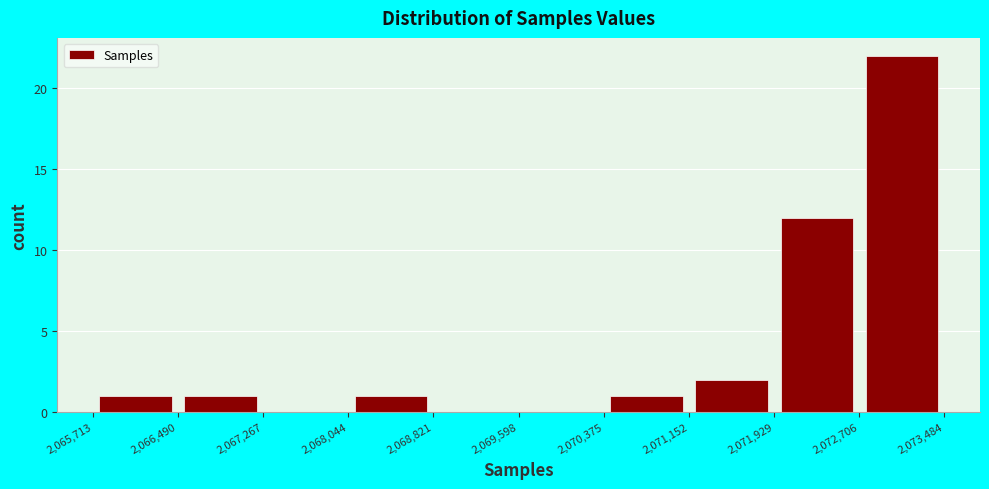

Over which range of the x-axis is the bar tallest?

2,072,706 to 2,073,484